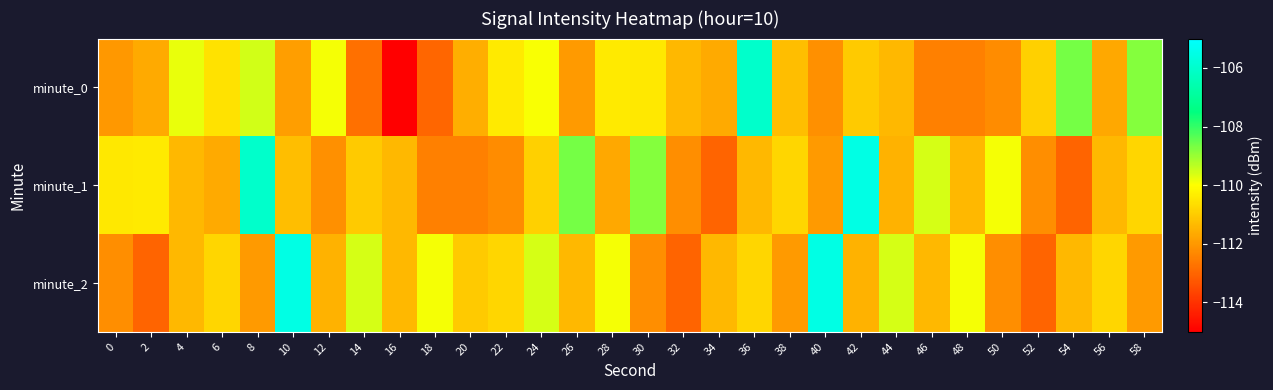

At which category does the chart reach its peak across all series?

42